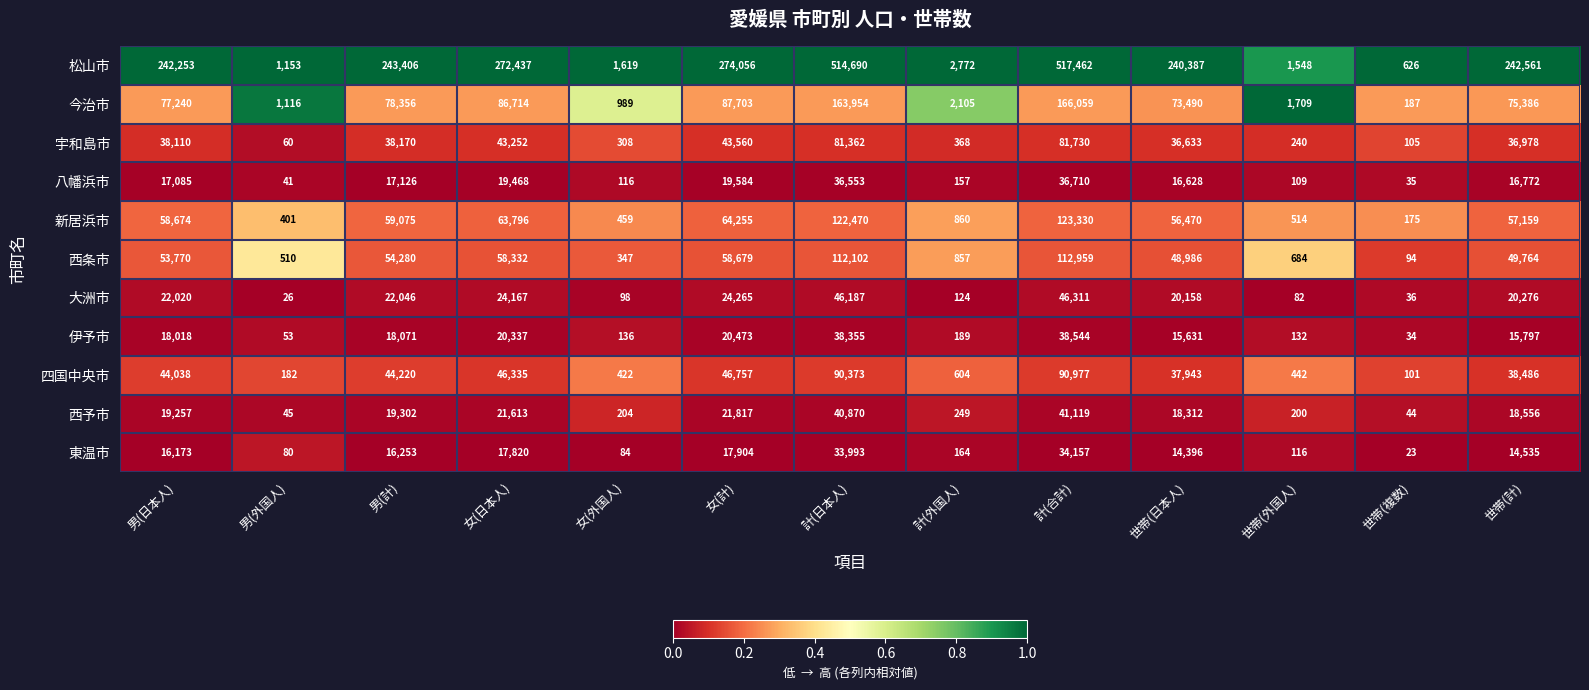

What is the spread (max minus min) of values at 女(日本人)?

254617